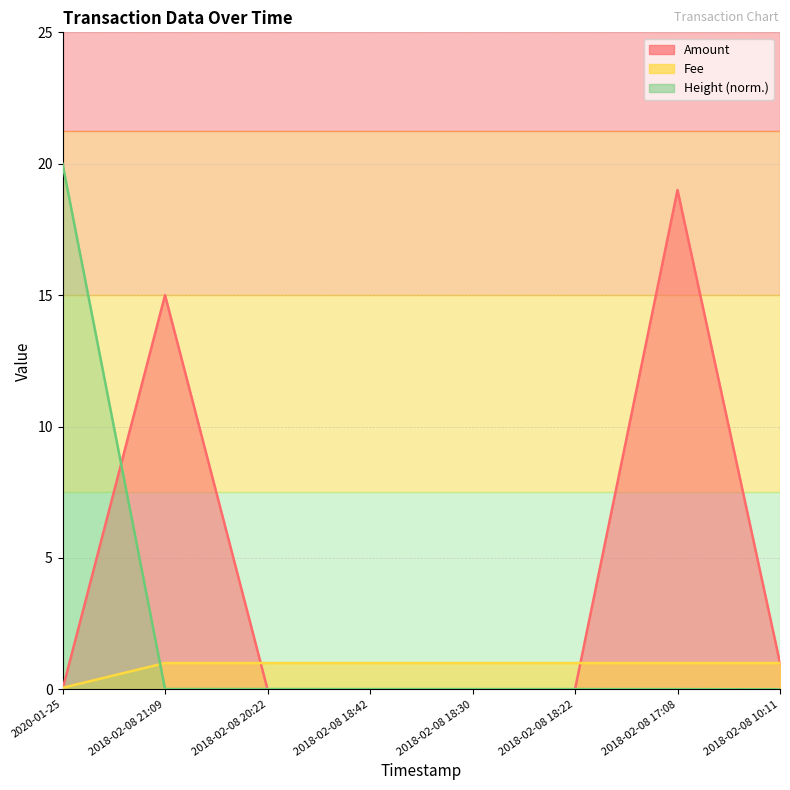

What are all the series names shown in the legend?

Amount, Fee, Height (normalized)